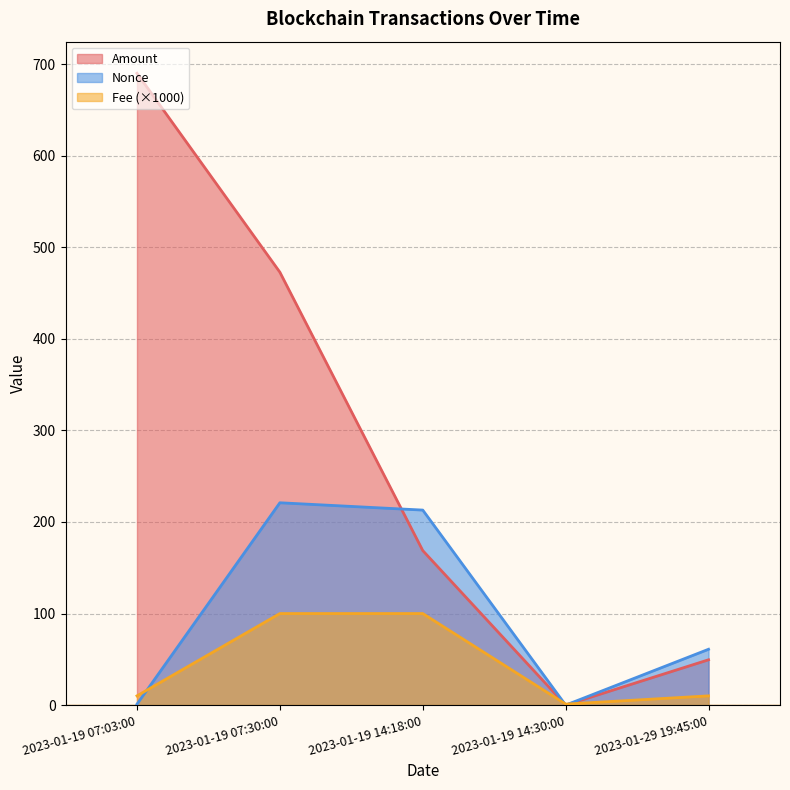

Reading right to left, what are all the values shown in this chart?

Amount: 49.5	0.0	168.8	472.8	690.1
Fee: 10.1	1.1	100.0	100.0	10.1
Nonce: 61.0	0.0	213.0	221.0	1.0